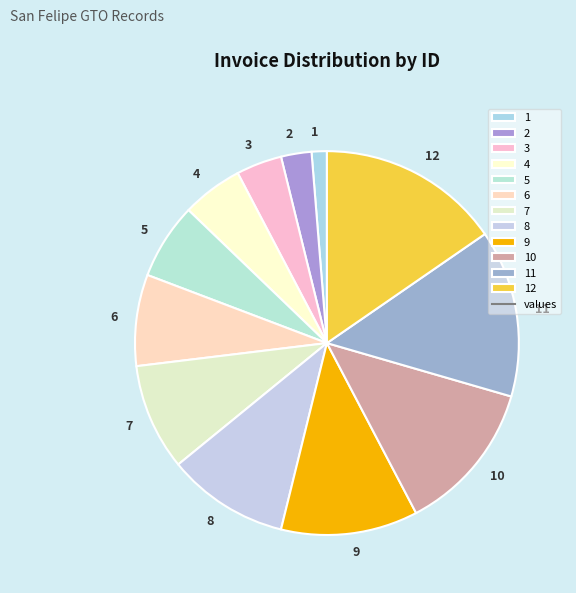

How many slices are in this pie chart?

12